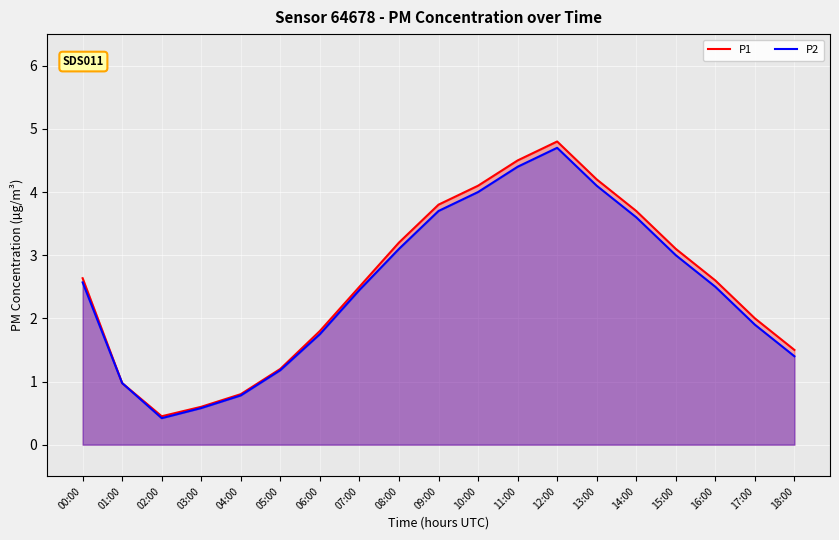

The value of P2 at 03:00 is 0.1. True or false?

False